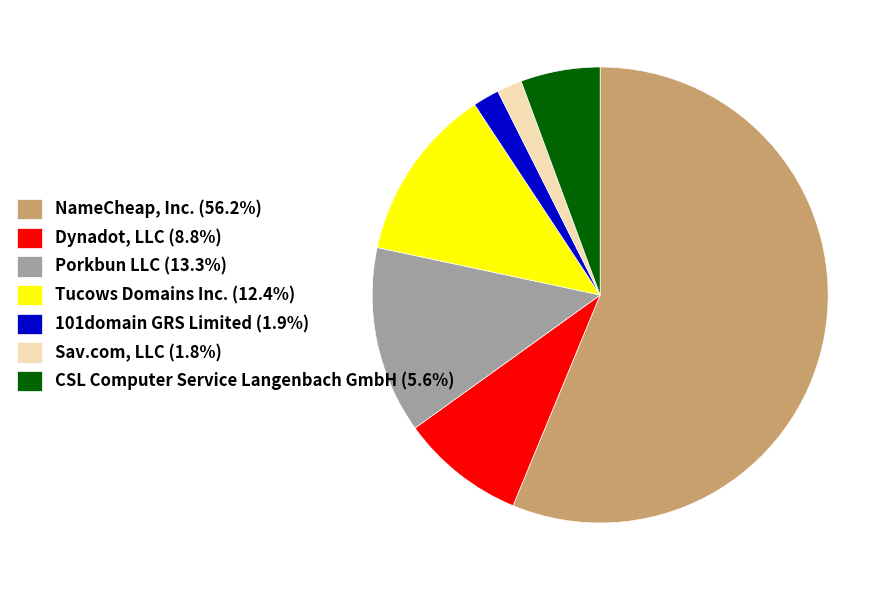

Do Dynadot, LLC (8.8%) and 101domain GRS Limited (1.9%) together represent more than half of the pie?

No